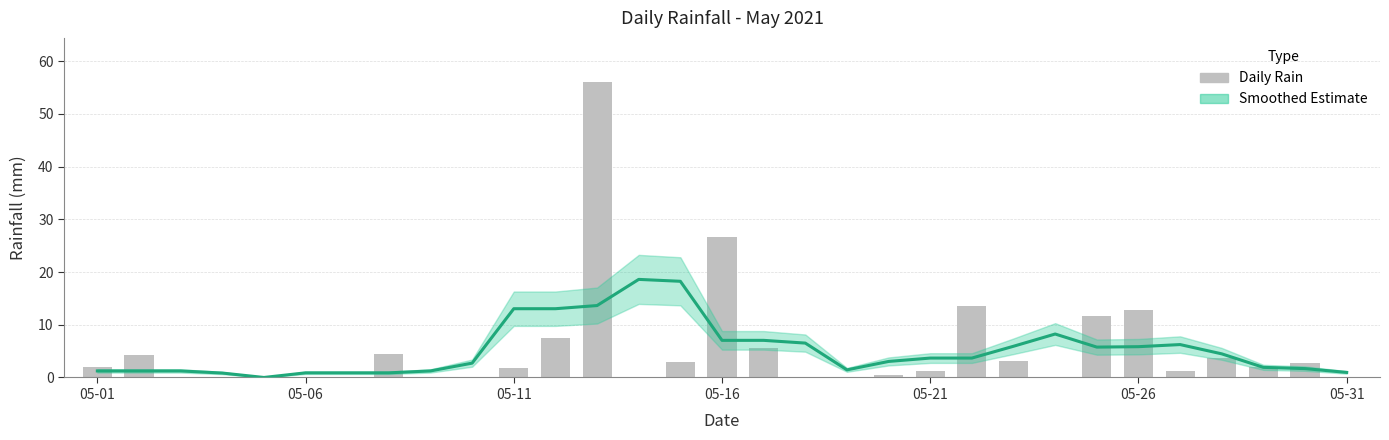

Does the chart contain stacked bars?

No